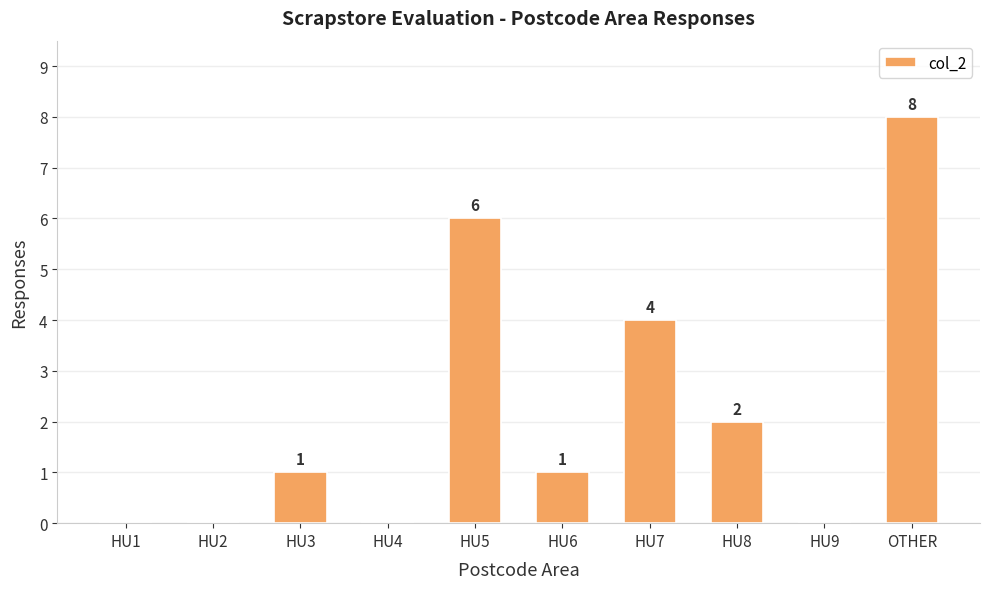

What is the maximum value shown in the chart?

8